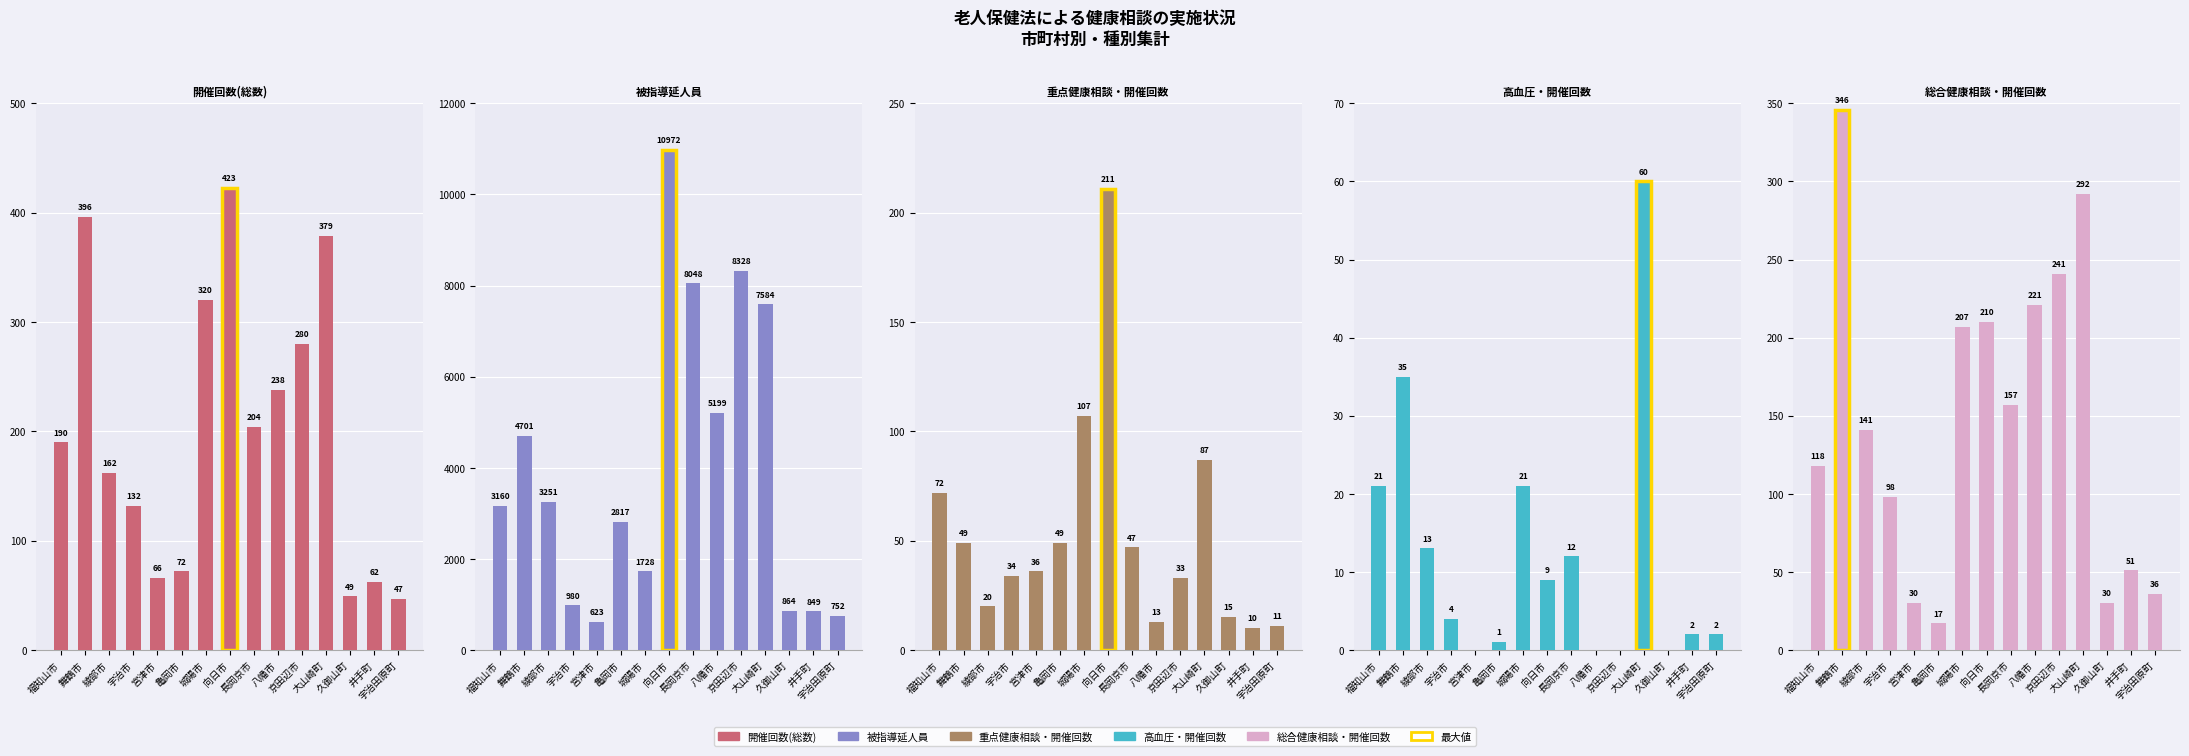

At how many categories does at least one series exceed 791?

13